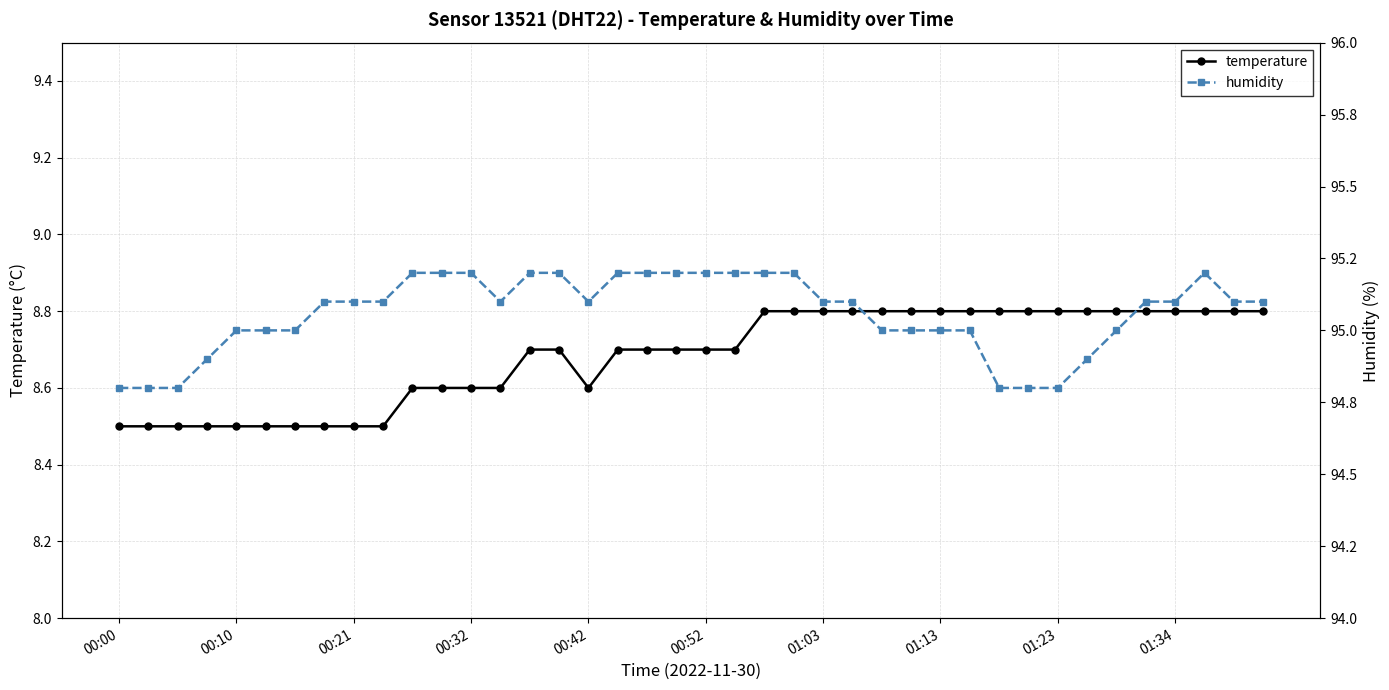

True or false: temperature and humidity cross at least once.

False